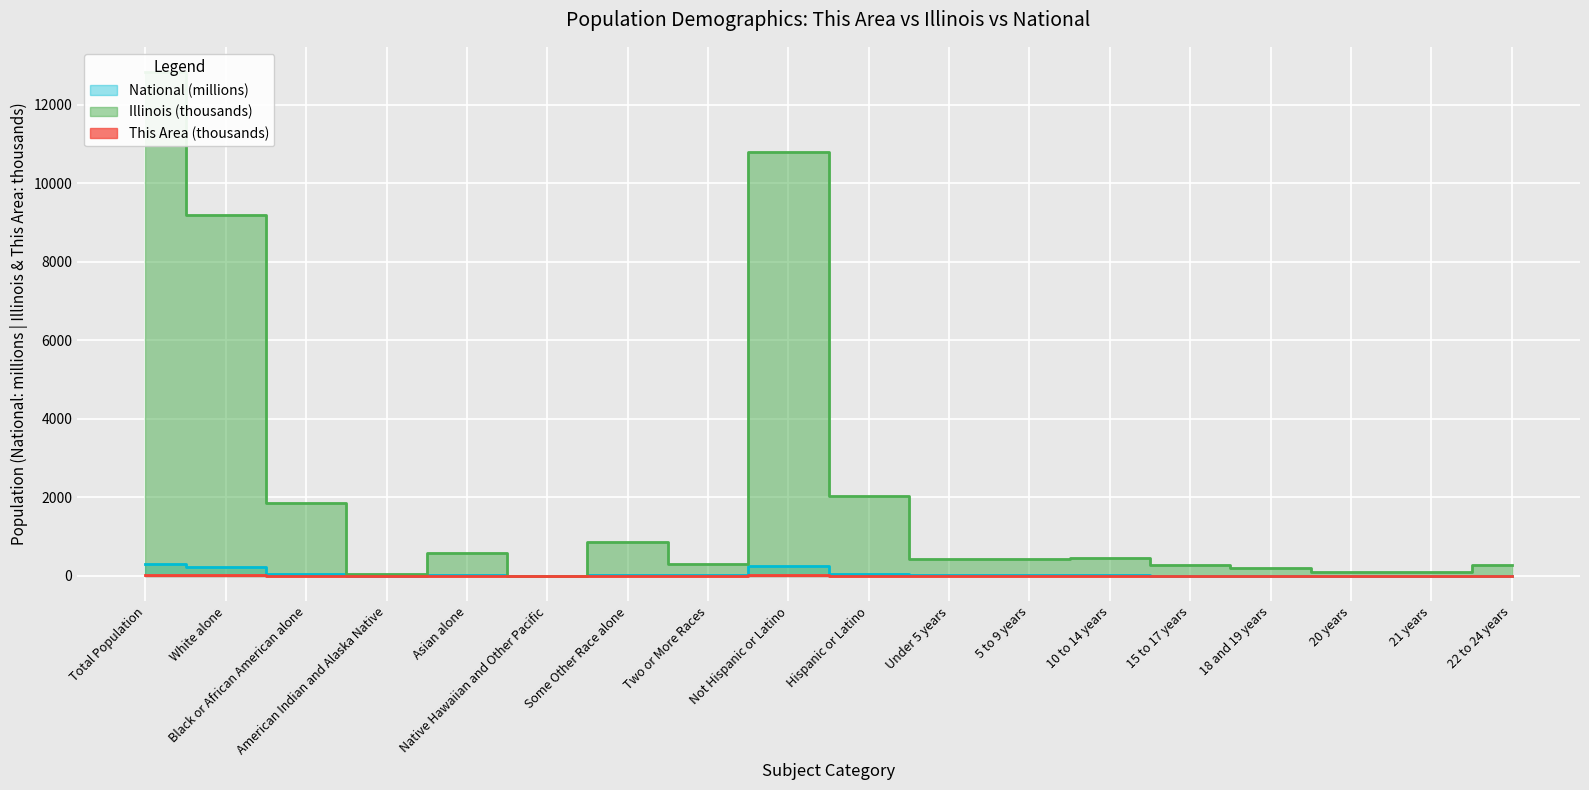

Rank the series by their maximum value, from highest to lowest.

Illinois, National, This Area